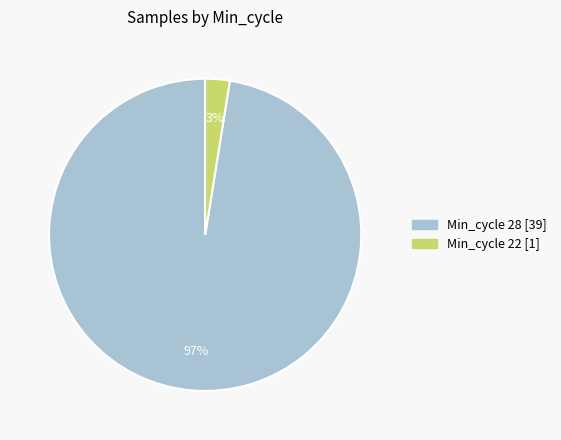

Is there any slice that represents more than half of the pie?

Yes